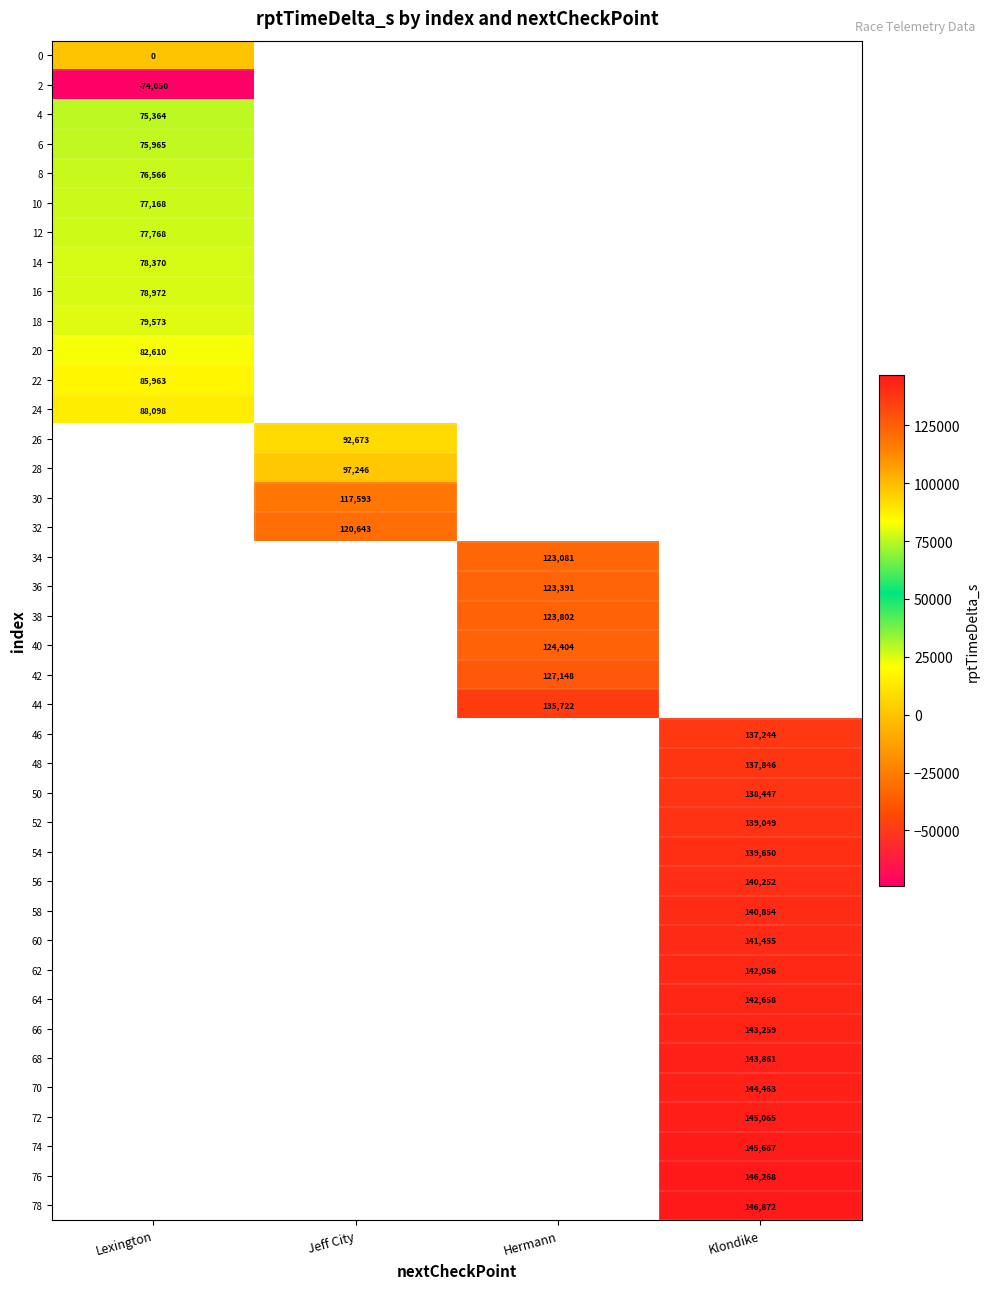

Which label corresponds to the smallest value in the chart?

Lexington